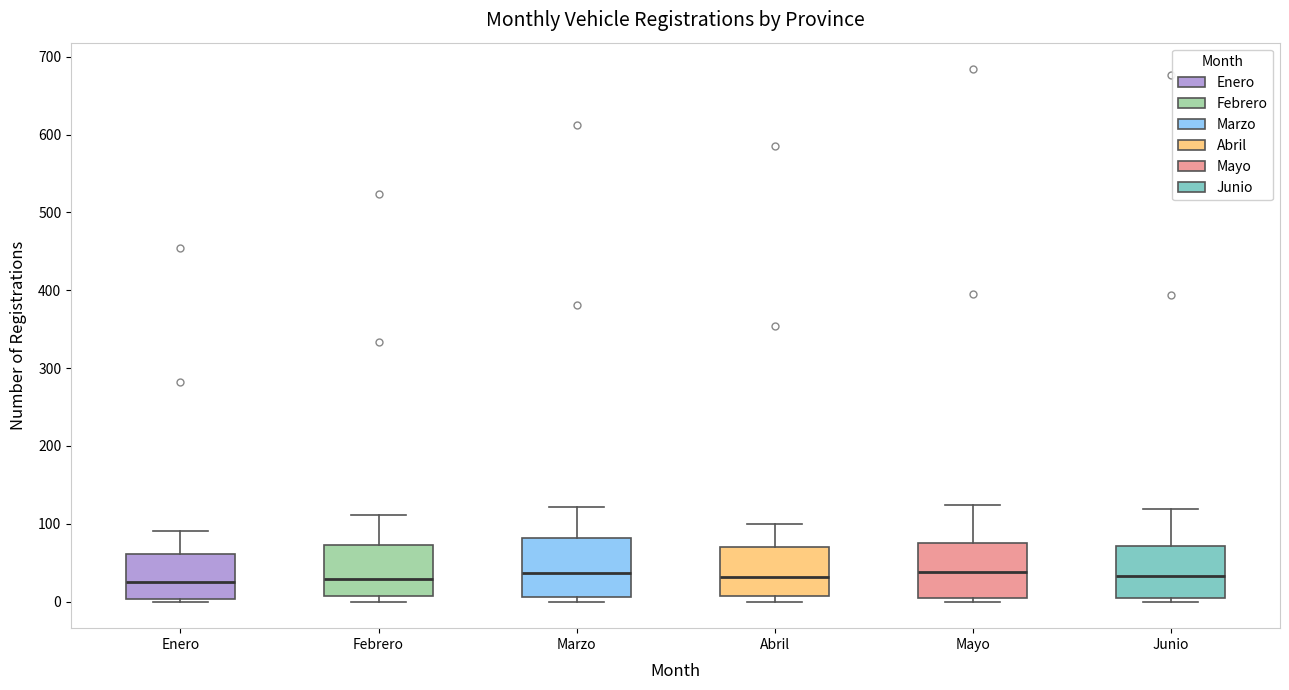

Reading left to right, transcribe this box plot: for each box, give where its median line is, the range the box spans, and where its two whiskers end, as read against the y-axis. The values are not printed on the chart, so give them approximately, as read against the axis.

Enero: median 30, box 0 to 60, whiskers 0 (just below the box's lower edge) to 90
Febrero: median 30, box 10 to 70, whiskers 0 to 110
Marzo: median 40, box 10 to 80, whiskers 0 to 120
Abril: median 30, box 10 to 70, whiskers 0 to 100
Mayo: median 40, box 0 to 80, whiskers 0 (just below the box's lower edge) to 120
Junio: median 30, box 0 to 70, whiskers 0 (just below the box's lower edge) to 120